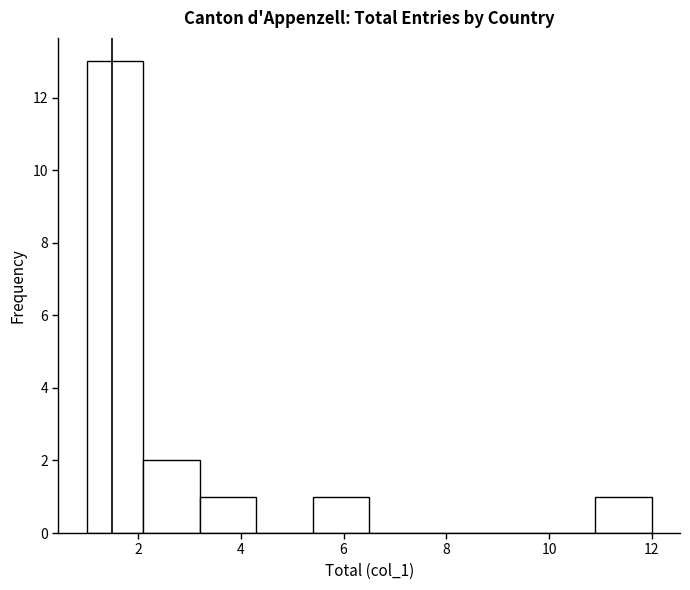

Over which range of the x-axis is the bar tallest?

1.0 to 2.1